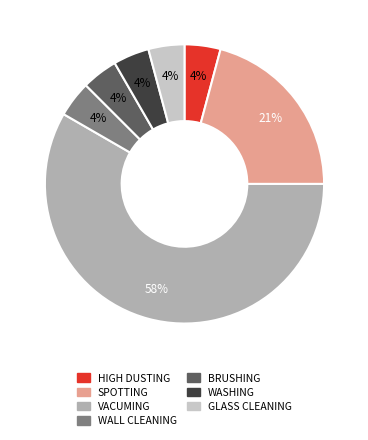

Does WALL CLEANING account for over 50% of the chart?

No